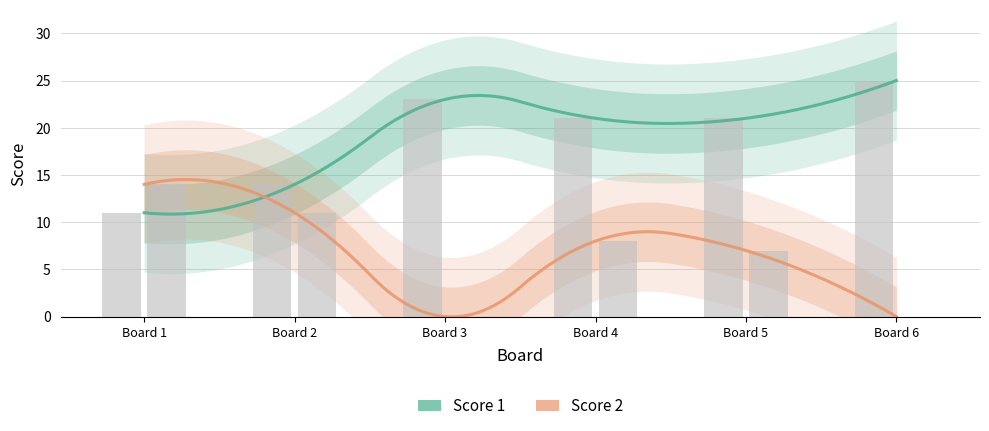

How many Score 1 values are between 14 and 23?

4